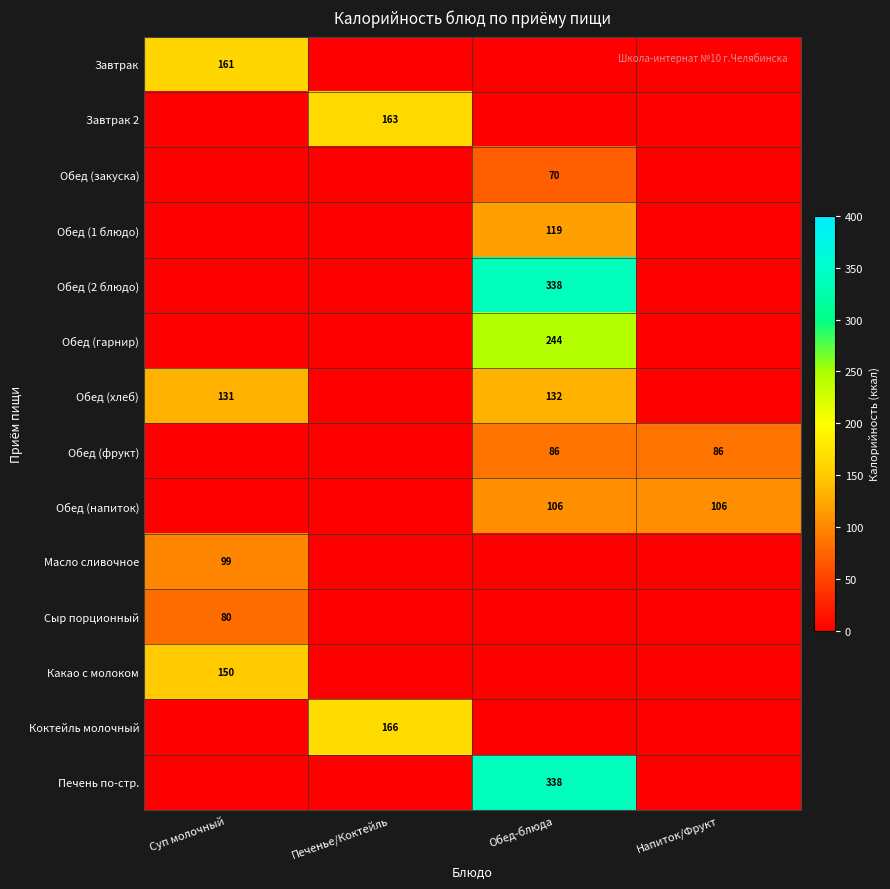

The Обед (напиток) series shows 106 at Обед-блюда. True or false?

True